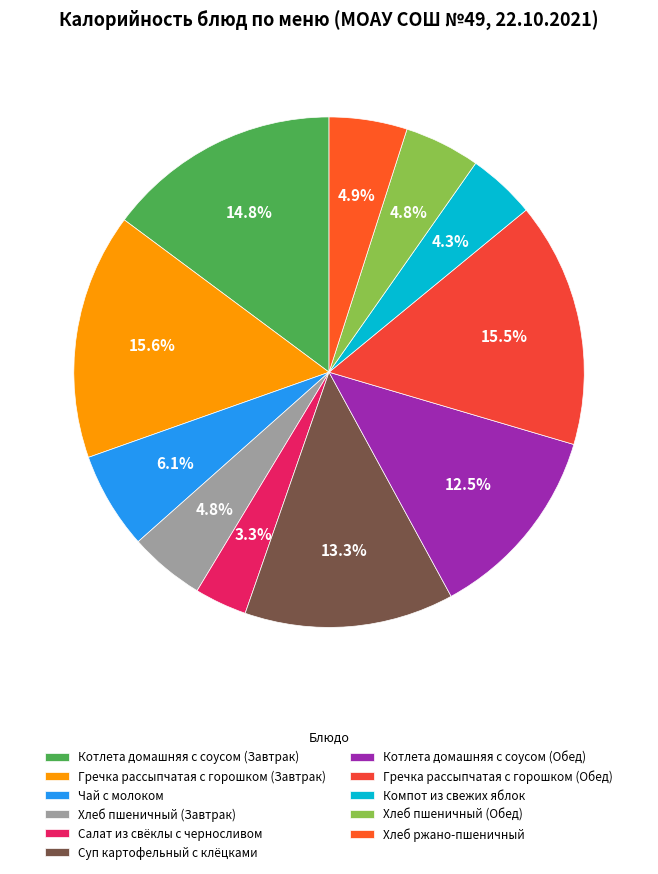

Does Гречка рассыпчатая с горошком (Обед) account for over 50% of the chart?

No